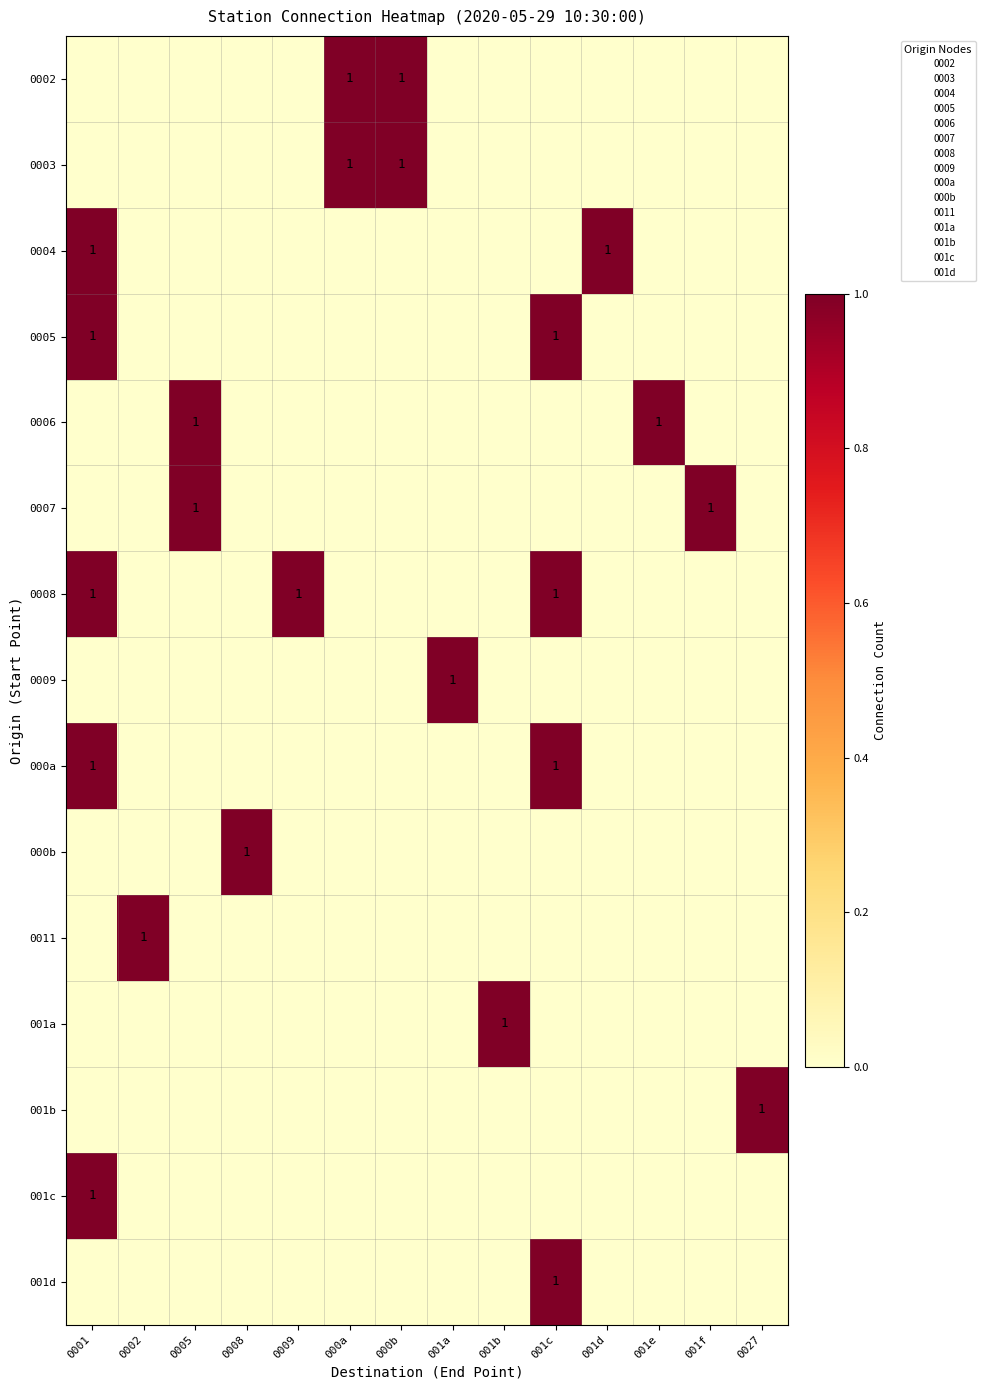

What is the difference between the highest and lowest values at 0008?

1